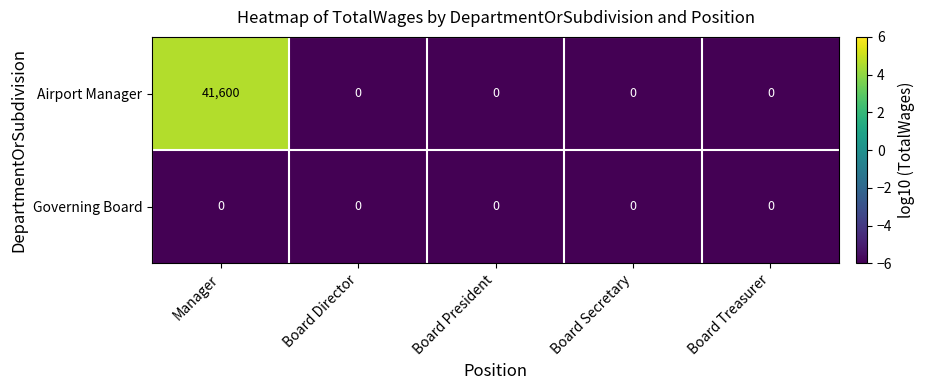

What is the difference between the Airport Manager values at Board President and Manager?

41600